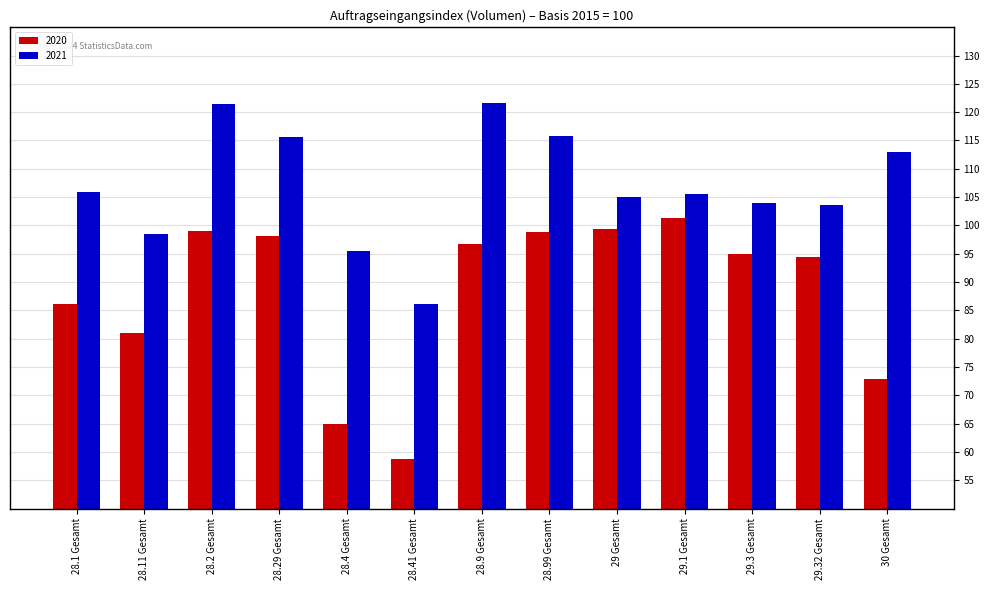

What is the label of the 2nd bar from the left?

28.11 Gesamt